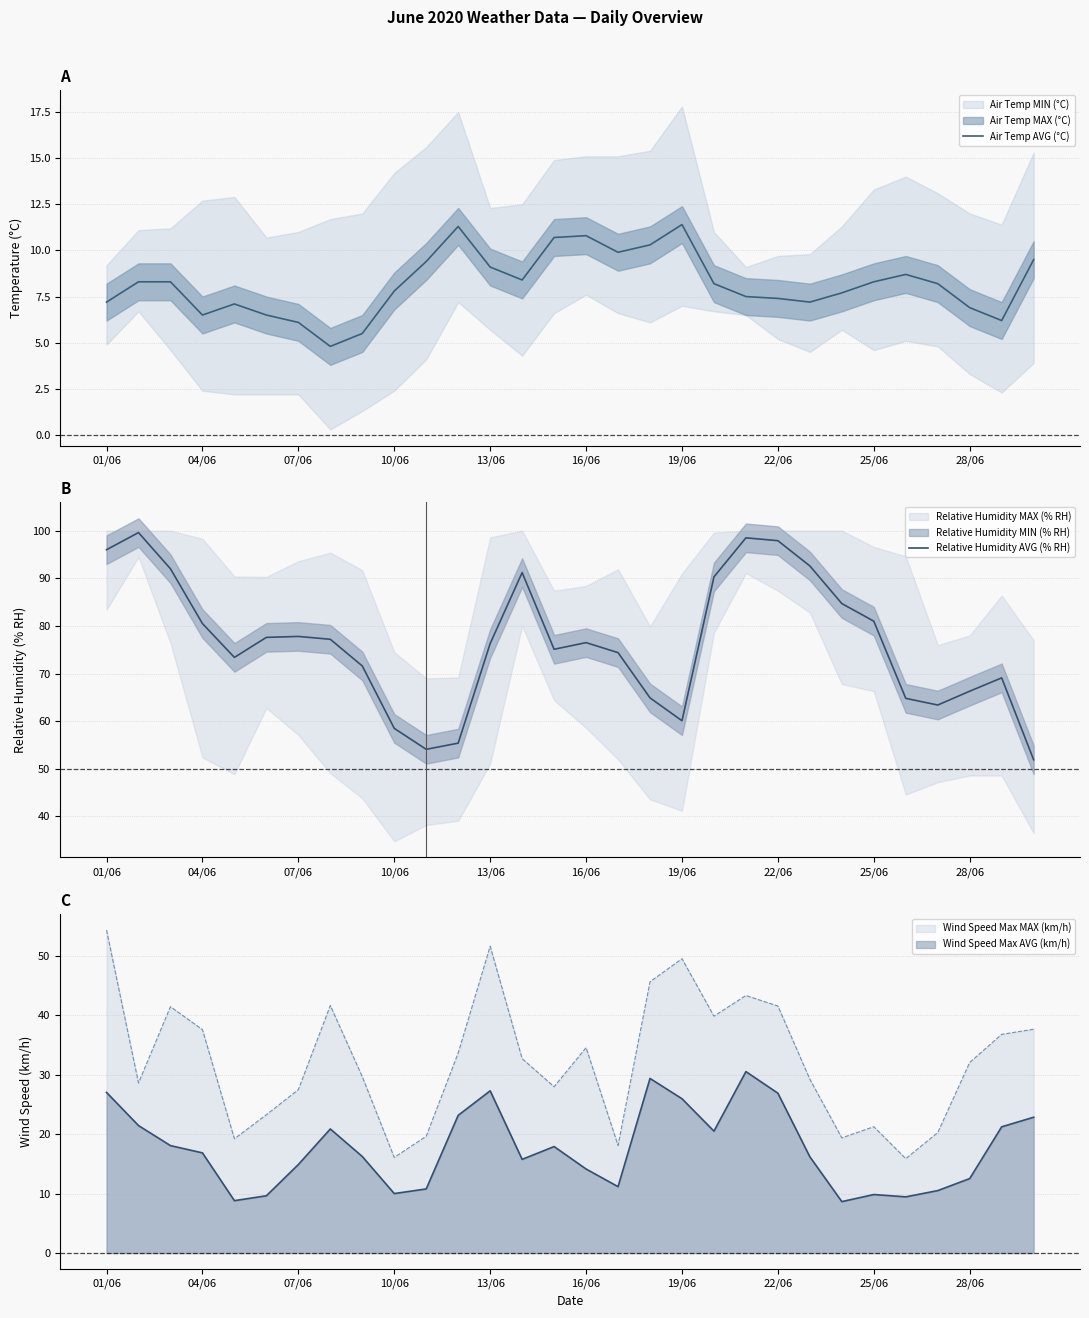

Is this an area chart (filled region under the line)?

No